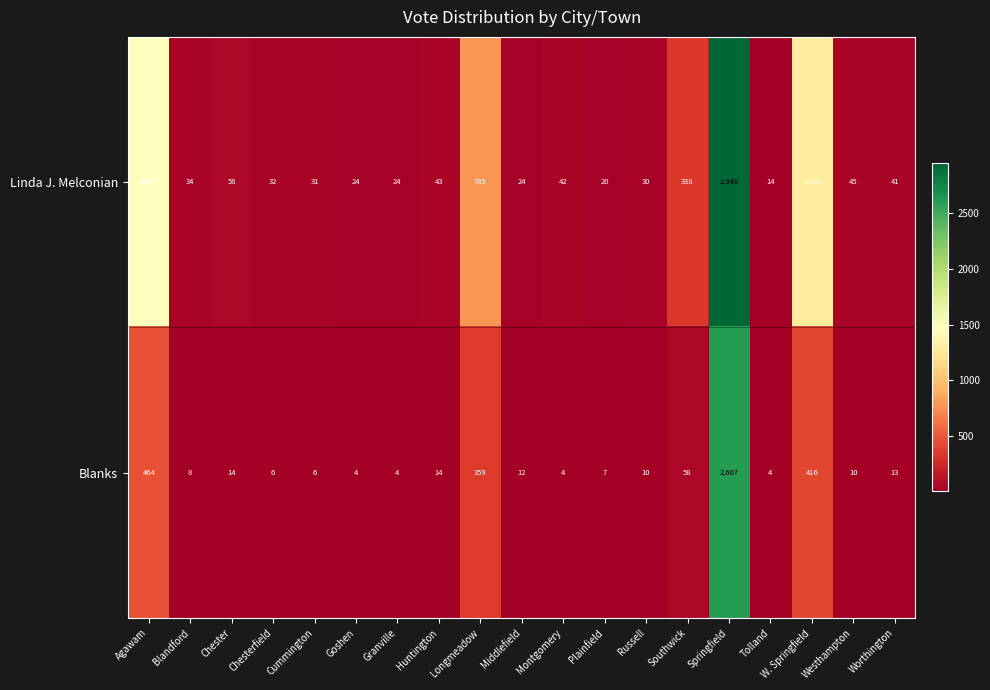

Where is Blanks nearest to the value 1305?

Agawam